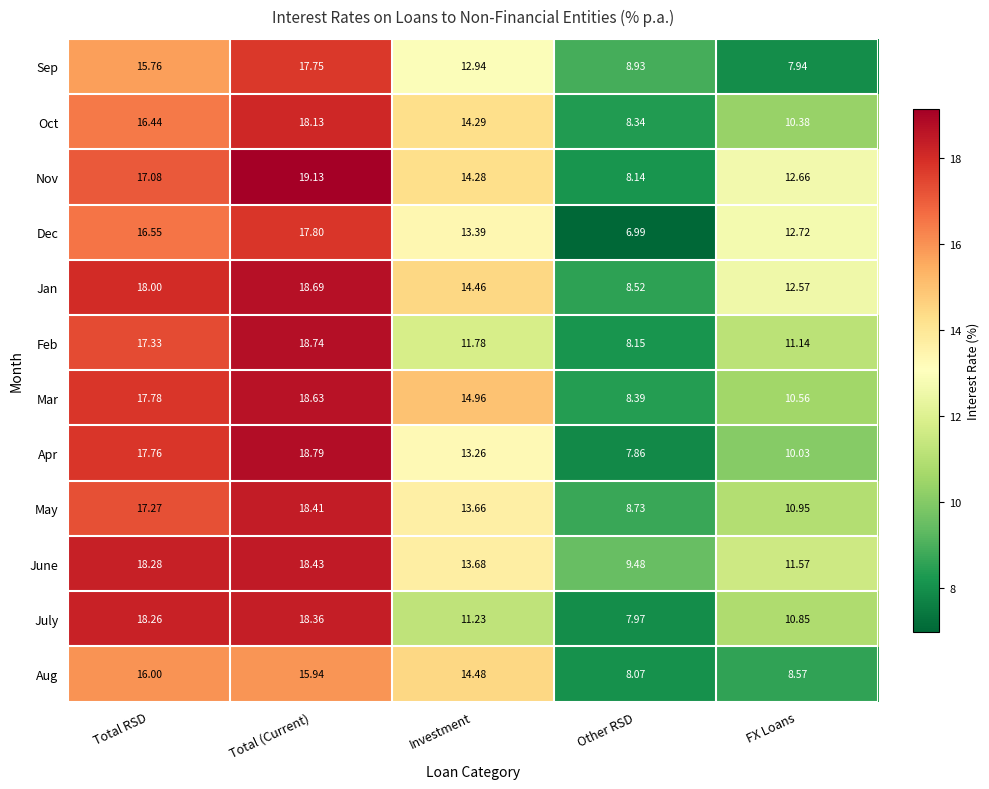

Which series changed the most between Total (Current) and Other RSD?

Nov